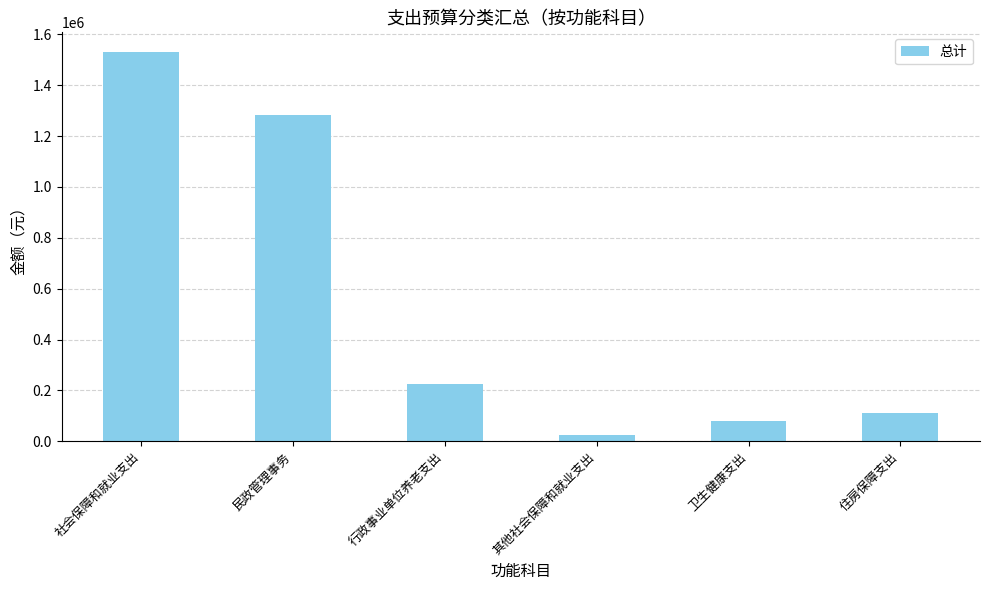

The value at 社会保障和就业支出 is 1531459.4. True or false?

True